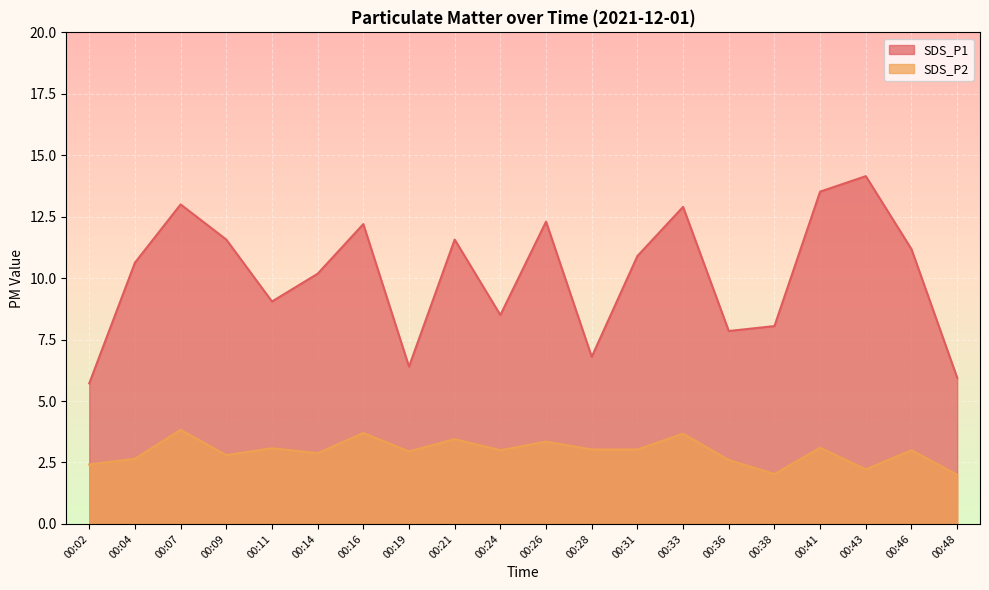

Which series has the widest spread of values?

SDS_P1